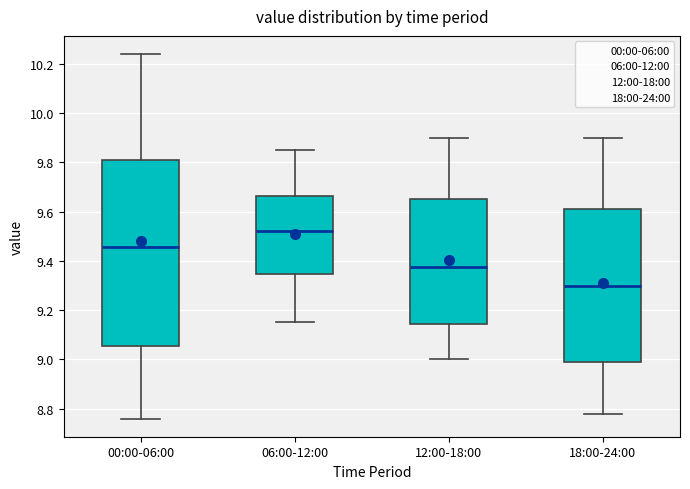

Reading left to right, read every box against the y-axis: the position of its median line, the range the box covers, and the ends of its whiskers. The values are not printed on the chart, so give them approximately, as read against the axis.

00:00-06:00: median 9.46, box 9.06 to 9.82, whiskers 8.76 to 10.24
06:00-12:00: median 9.52, box 9.34 to 9.66, whiskers 9.16 to 9.86
12:00-18:00: median 9.38, box 9.14 to 9.66, whiskers 9.00 to 9.90
18:00-24:00: median 9.30, box 9.00 to 9.62, whiskers 8.78 to 9.90